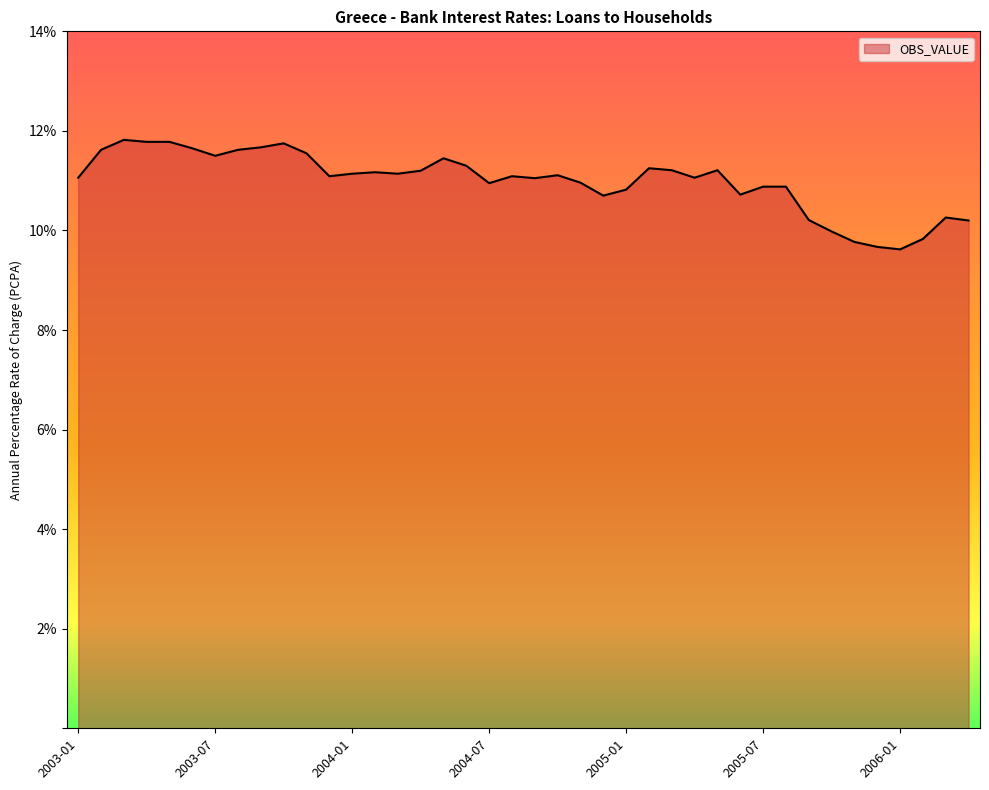

What is the difference between the maximum and minimum values?

2.2